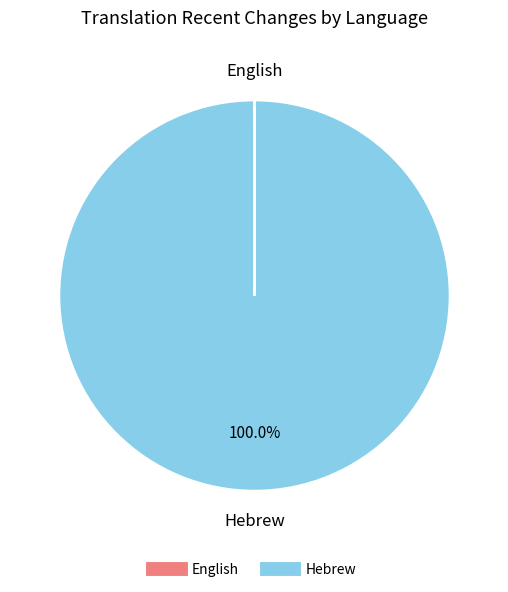

Does any single category account for the majority?

Yes